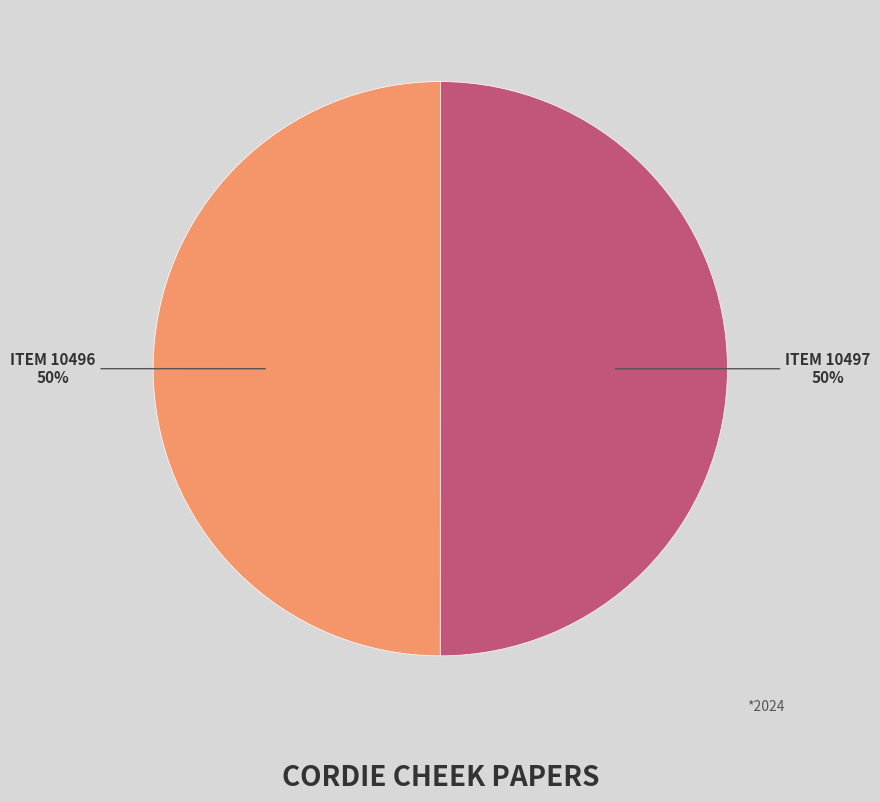

To the nearest percent, what is the average slice percentage?

50%